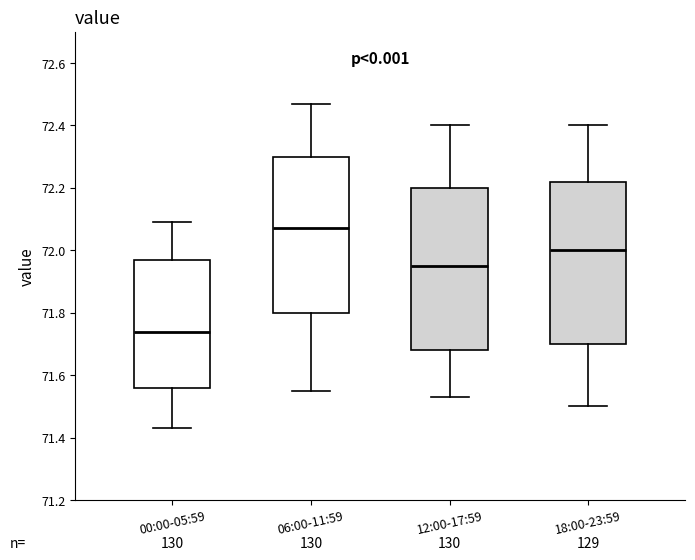

Reading left to right, transcribe this box plot: for each box, give where its median line is, the range the box spans, and where its two whiskers end, as read against the y-axis. The values are not printed on the chart, so give them approximately, as read against the axis.

00:00-05:59: median 71.74, box 71.56 to 71.98, whiskers 71.44 to 72.10
06:00-11:59: median 72.08, box 71.80 to 72.30, whiskers 71.56 to 72.48
12:00-17:59: median 71.96, box 71.68 to 72.20, whiskers 71.54 to 72.40
18:00-23:59: median 72.00, box 71.70 to 72.22, whiskers 71.50 to 72.40